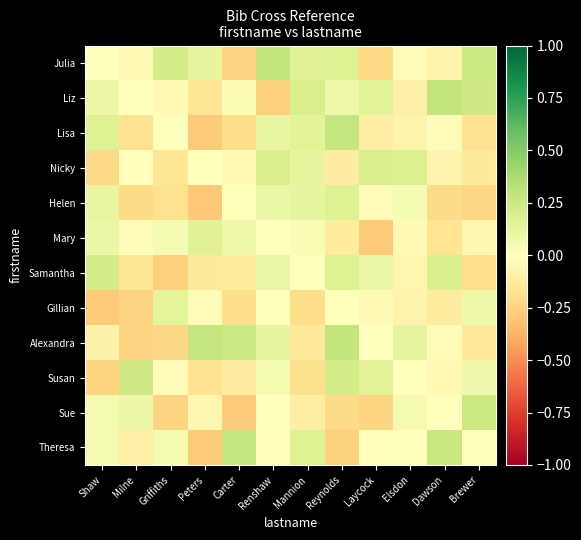

Reading left to right, list all the values displayed in this chart.

Julia: Shaw=0.0	Milne=-0.0	Griffiths=0.2	Peters=0.1	Carter=-0.2	Renshaw=0.3	Mannion=0.2	Reynolds=0.2	Laycock=-0.2	Elsdon=-0.0	Dawson=-0.1	Brewer=0.3
Liz: Shaw=0.1	Milne=0.0	Griffiths=-0.0	Peters=-0.2	Carter=0.0	Renshaw=-0.3	Mannion=0.2	Reynolds=0.1	Laycock=0.2	Elsdon=-0.1	Dawson=0.3	Brewer=0.2
Lisa: Shaw=0.2	Milne=-0.2	Griffiths=0.0	Peters=-0.3	Carter=-0.2	Renshaw=0.1	Mannion=0.1	Reynolds=0.3	Laycock=-0.1	Elsdon=-0.1	Dawson=-0.0	Brewer=-0.2
Nicky: Shaw=-0.2	Milne=-0.0	Griffiths=-0.2	Peters=0.0	Carter=-0.0	Renshaw=0.2	Mannion=0.1	Reynolds=-0.1	Laycock=0.2	Elsdon=0.2	Dawson=-0.1	Brewer=-0.1
Helen: Shaw=0.1	Milne=-0.2	Griffiths=-0.2	Peters=-0.3	Carter=0.0	Renshaw=0.1	Mannion=0.1	Reynolds=0.2	Laycock=-0.0	Elsdon=0.0	Dawson=-0.2	Brewer=-0.2
Mary: Shaw=0.1	Milne=-0.0	Griffiths=0.0	Peters=0.2	Carter=0.1	Renshaw=0.0	Mannion=0.0	Reynolds=-0.1	Laycock=-0.3	Elsdon=-0.0	Dawson=-0.2	Brewer=-0.1
Samantha: Shaw=0.2	Milne=-0.2	Griffiths=-0.3	Peters=-0.1	Carter=-0.1	Renshaw=0.1	Mannion=0.0	Reynolds=0.2	Laycock=0.1	Elsdon=-0.1	Dawson=0.2	Brewer=-0.2
Gillian: Shaw=-0.3	Milne=-0.2	Griffiths=0.1	Peters=-0.0	Carter=-0.2	Renshaw=0.0	Mannion=-0.2	Reynolds=0.0	Laycock=-0.0	Elsdon=-0.1	Dawson=-0.1	Brewer=0.1
Alexandra: Shaw=-0.1	Milne=-0.2	Griffiths=-0.2	Peters=0.3	Carter=0.2	Renshaw=0.1	Mannion=-0.1	Reynolds=0.3	Laycock=0.0	Elsdon=0.1	Dawson=-0.0	Brewer=-0.1
Susan: Shaw=-0.2	Milne=0.2	Griffiths=-0.0	Peters=-0.2	Carter=-0.1	Renshaw=0.0	Mannion=-0.2	Reynolds=0.2	Laycock=0.2	Elsdon=0.0	Dawson=-0.0	Brewer=0.1
Sue: Shaw=0.1	Milne=0.1	Griffiths=-0.2	Peters=-0.1	Carter=-0.3	Renshaw=-0.0	Mannion=-0.1	Reynolds=-0.2	Laycock=-0.2	Elsdon=0.1	Dawson=0.0	Brewer=0.3
Theresa: Shaw=0.0	Milne=-0.1	Griffiths=0.1	Peters=-0.3	Carter=0.3	Renshaw=-0.0	Mannion=0.2	Reynolds=-0.3	Laycock=-0.0	Elsdon=-0.0	Dawson=0.3	Brewer=0.0